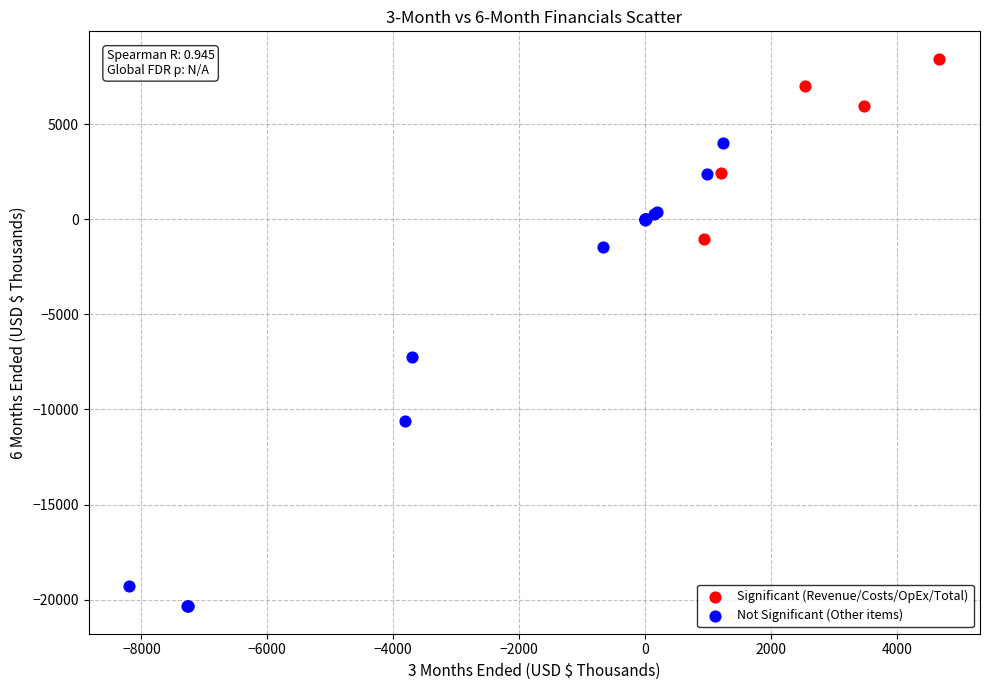

Which series reaches the maximum Y coordinate?

Significant (Revenue/Costs/OpEx/Total)